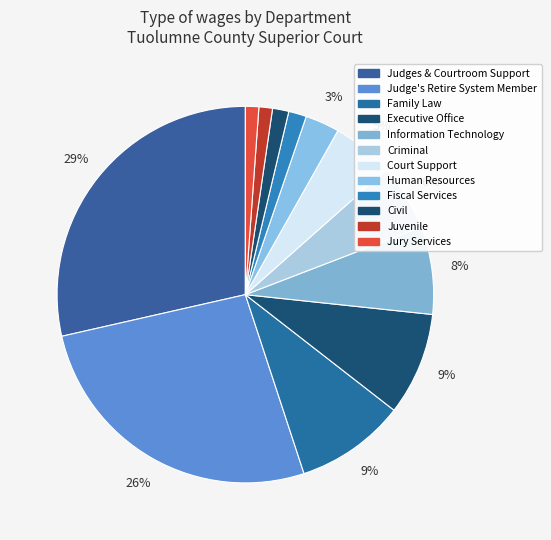

How much of the chart is everything except Court Support?

94.7%